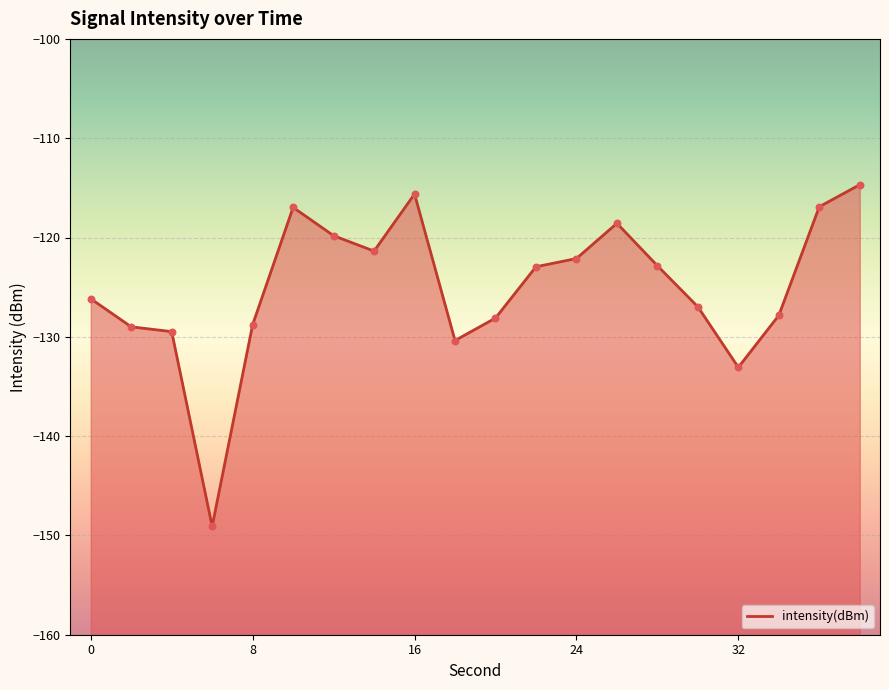

What is the change in value from 14 to 28?

-1.5